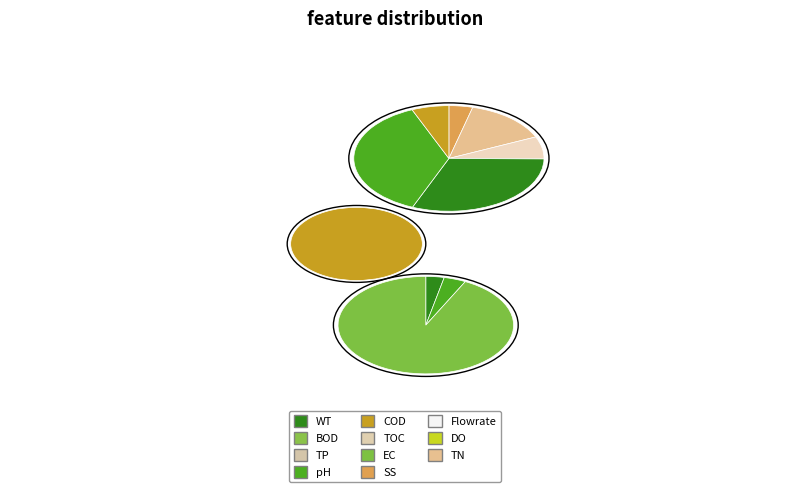

The 3 slice represents 11% of the pie. True or false?

False